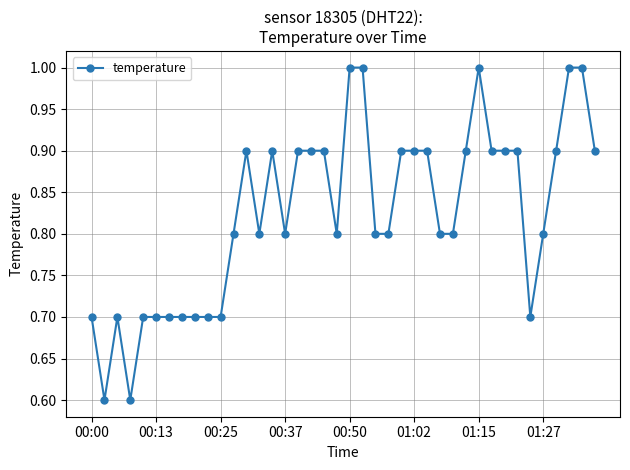

True or false: there are more than 1 points higher than both neighbors.

True